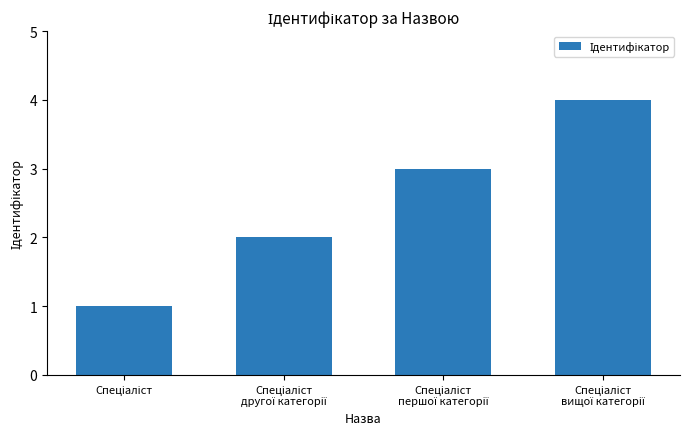

What is the difference between the maximum and minimum values?

3